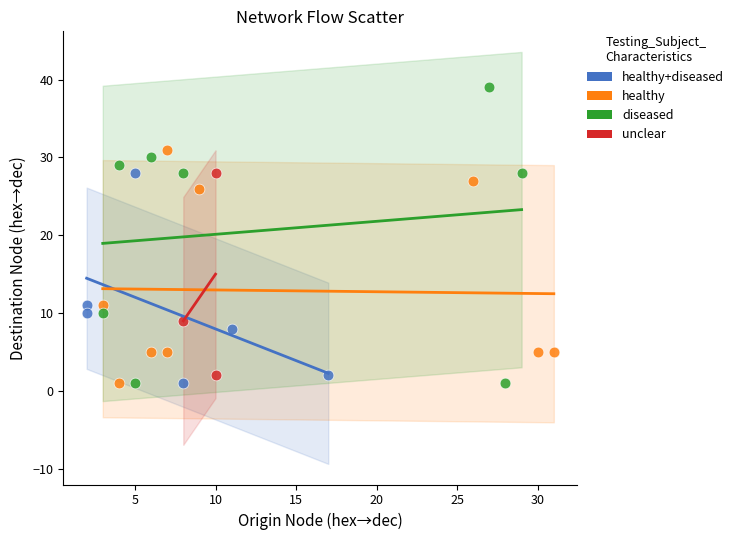

Which series reaches the maximum Y coordinate?

diseased